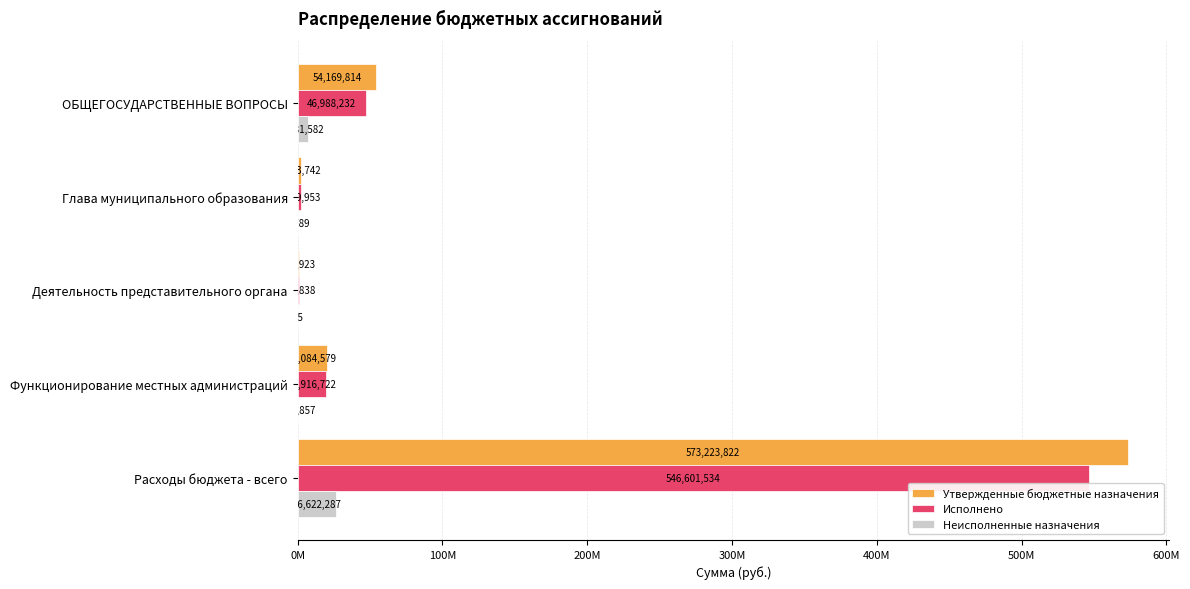

What are all the series names shown in the legend?

Утвержденные бюджетные назначения, Исполнено, Неисполненные назначения